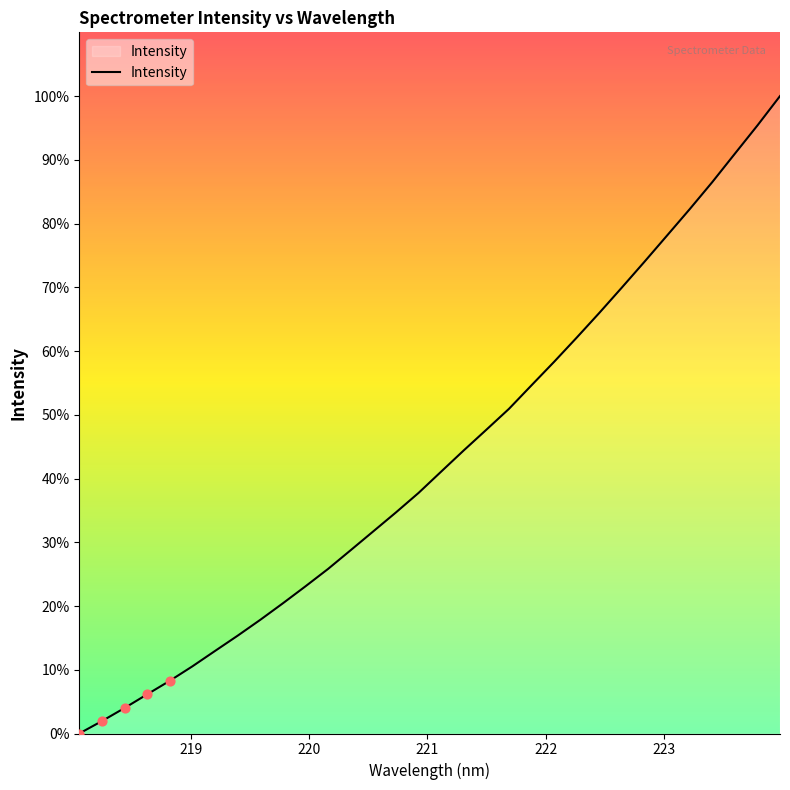

What is the greatest value displayed?

100.0